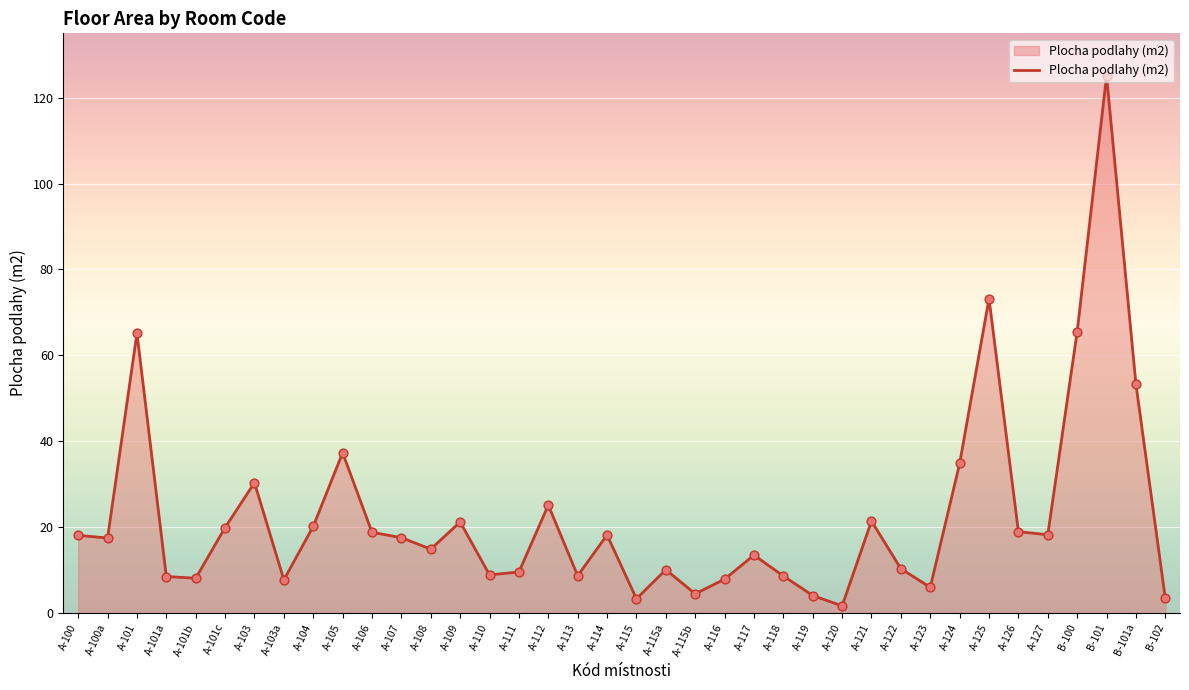

What is the ratio of the value at A-109 to the value at A-113?

2.4